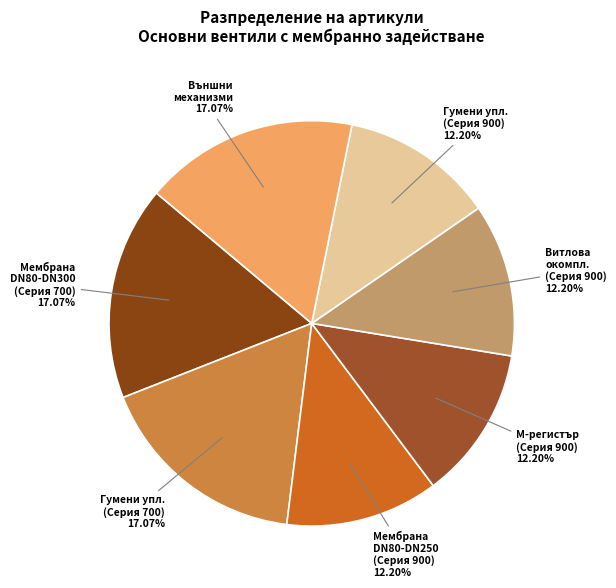

Count the number of slices in the pie.

7